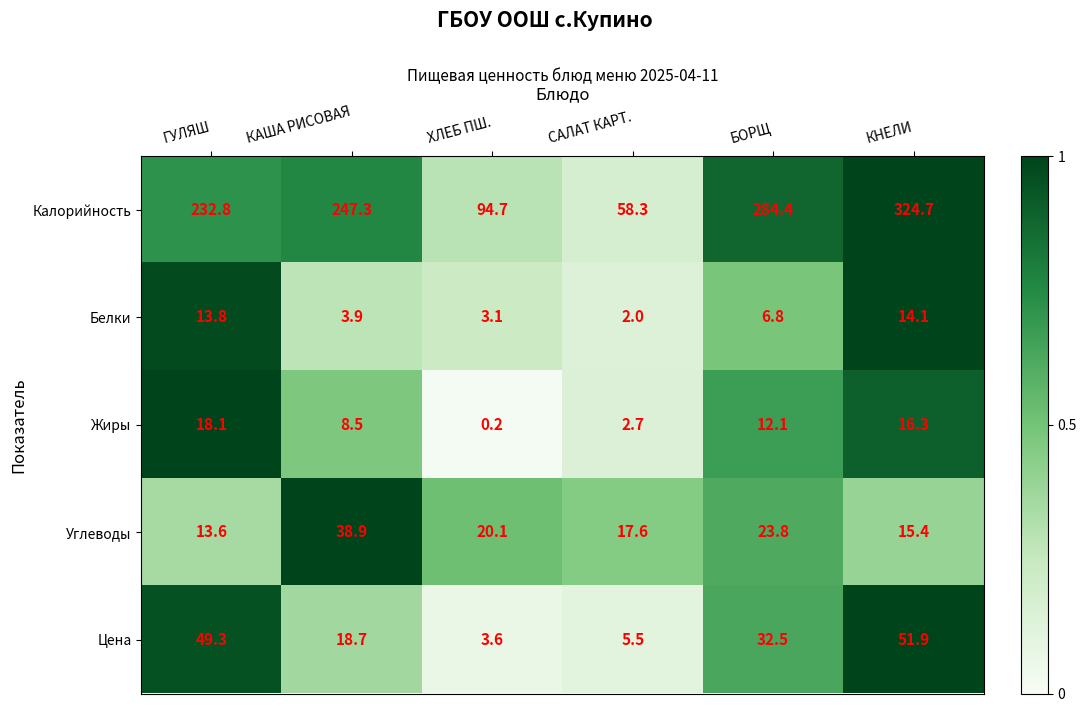

Rank the series at САЛАТ КАРТ. from highest to lowest value.

Калорийность, Углеводы, Цена, Жиры, Белки